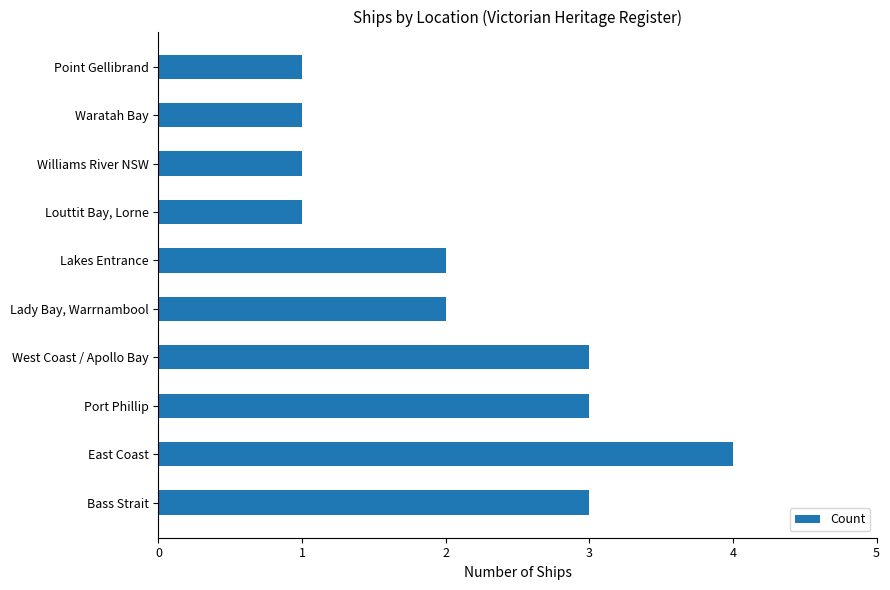

Approximately how many times larger is the value at East Coast compared to West Coast / Apollo Bay?

1.3